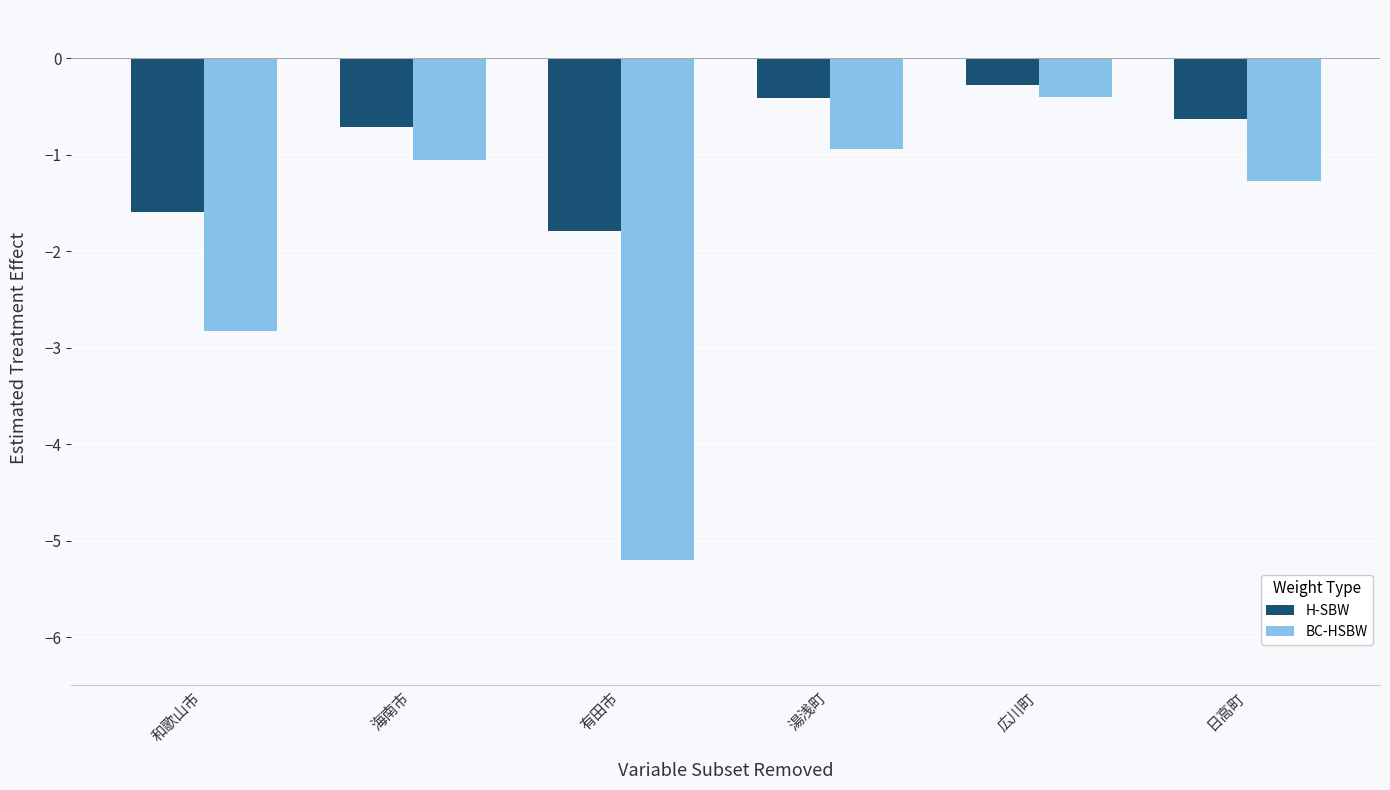

What is the value of the BC-HSBW bar at the 5th from the left?

-0.4